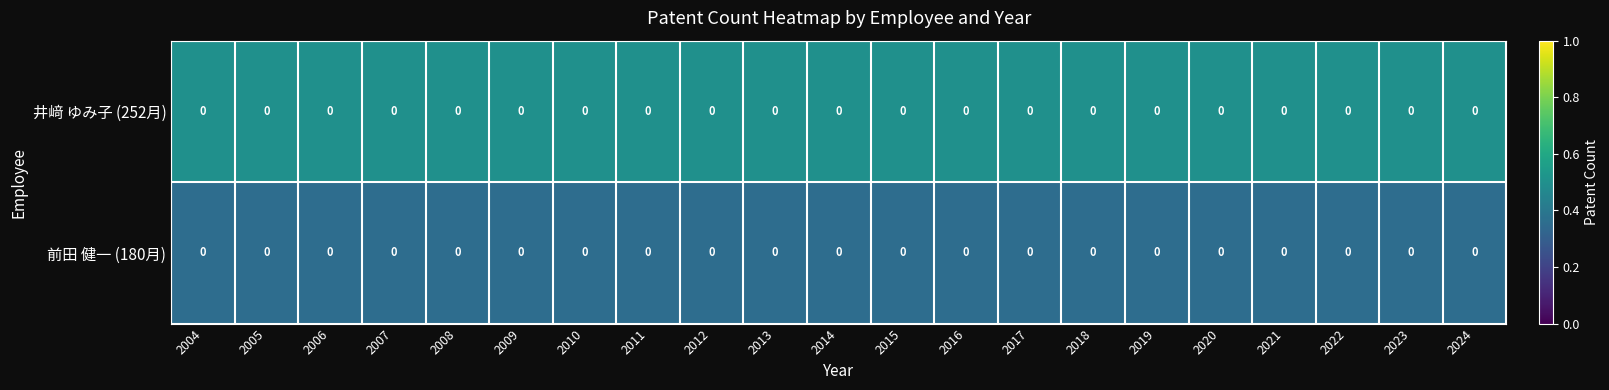

List the labels in order of 井﨑 ゆみ子 (252月) value, largest first.

2004, 2005, 2006, 2007, 2008, 2009, 2010, 2011, 2012, 2013, 2014, 2015, 2016, 2017, 2018, 2019, 2020, 2021, 2022, 2023, 2024